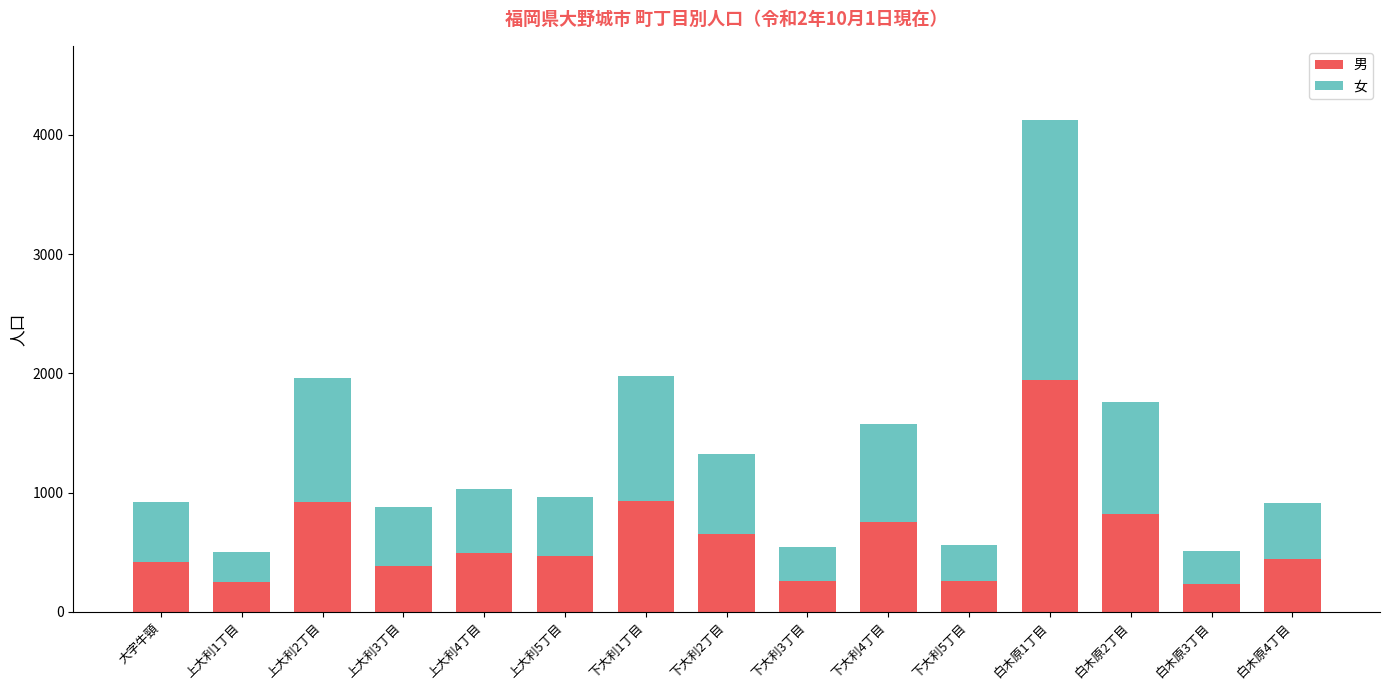

The value of 男 at 大字牛頸 is 419. True or false?

True